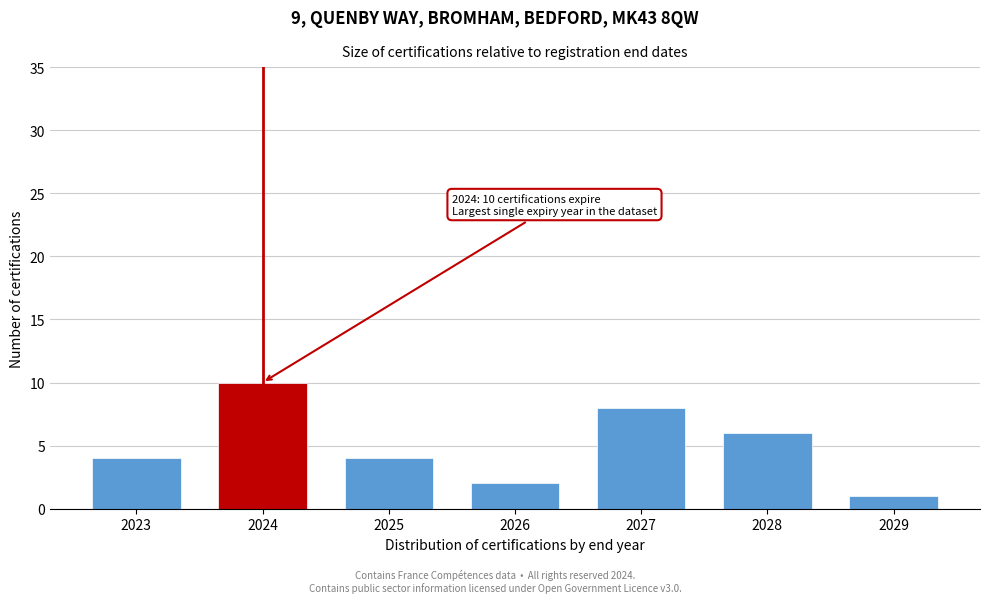

Reading left to right, transcribe all the data shown in this chart.

4	10	4	2	8	6	1